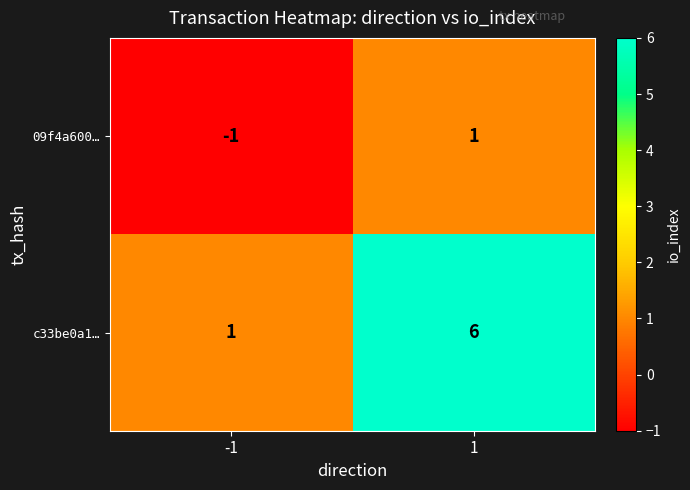

What is the greatest value displayed?

6